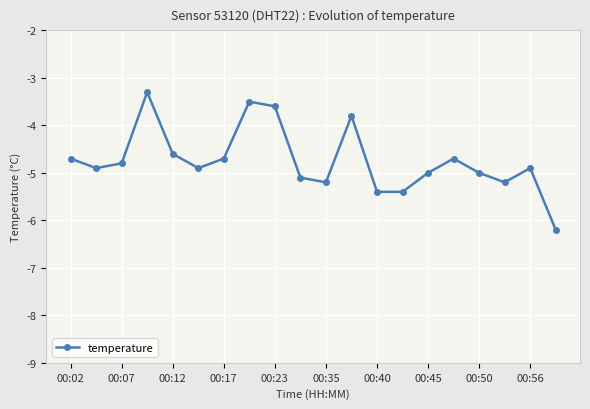

What is the greatest value displayed?

-3.3